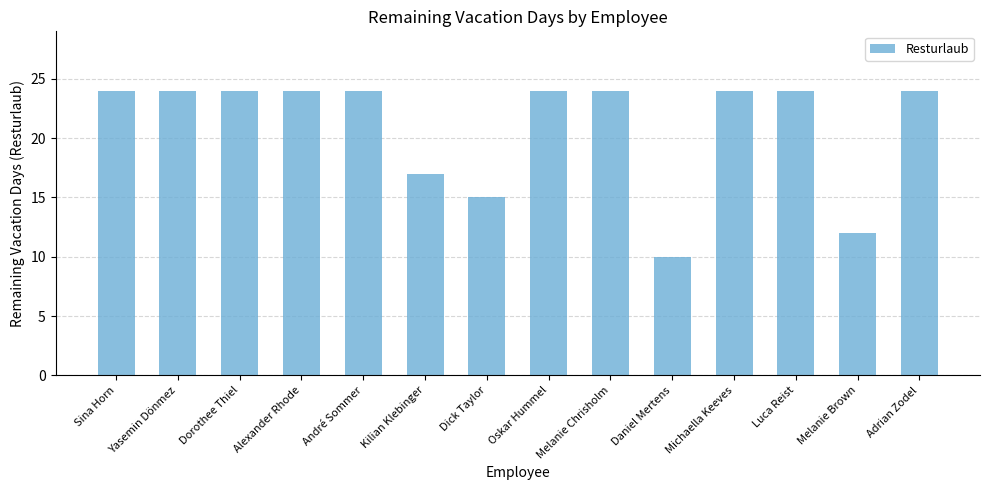

How many bars are there in total?

14